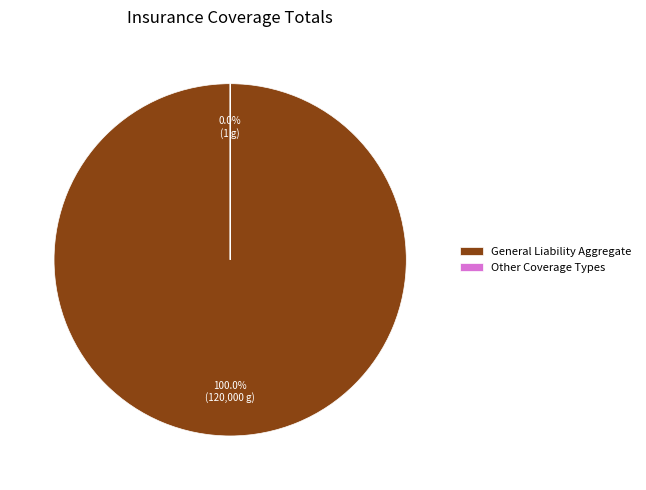

What is the majority slice?

General Liability Aggregate